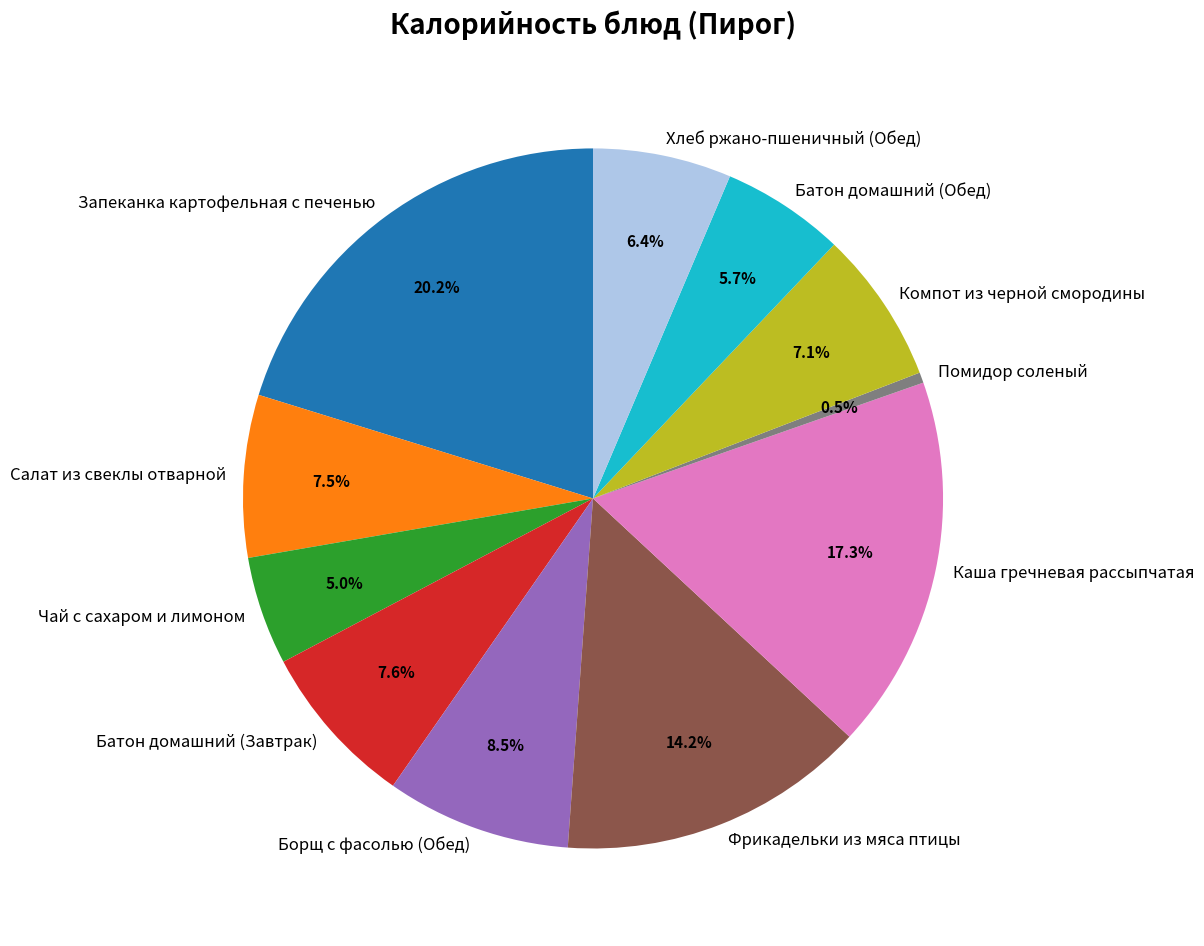

Is Компот из черной смородины the majority of the pie?

No